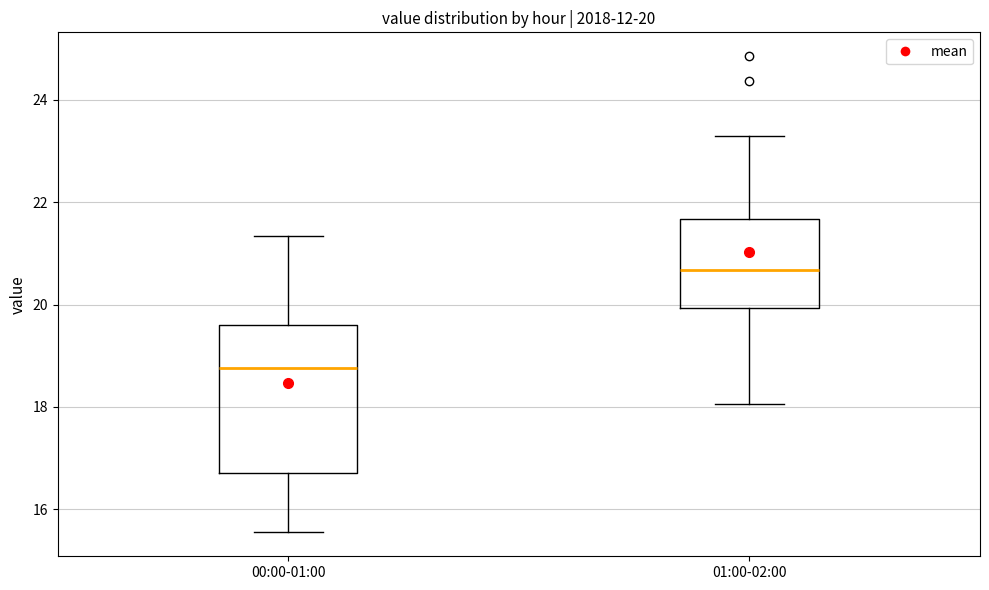

Which box is the tallest, from its lower edge to its upper edge?

00:00-01:00